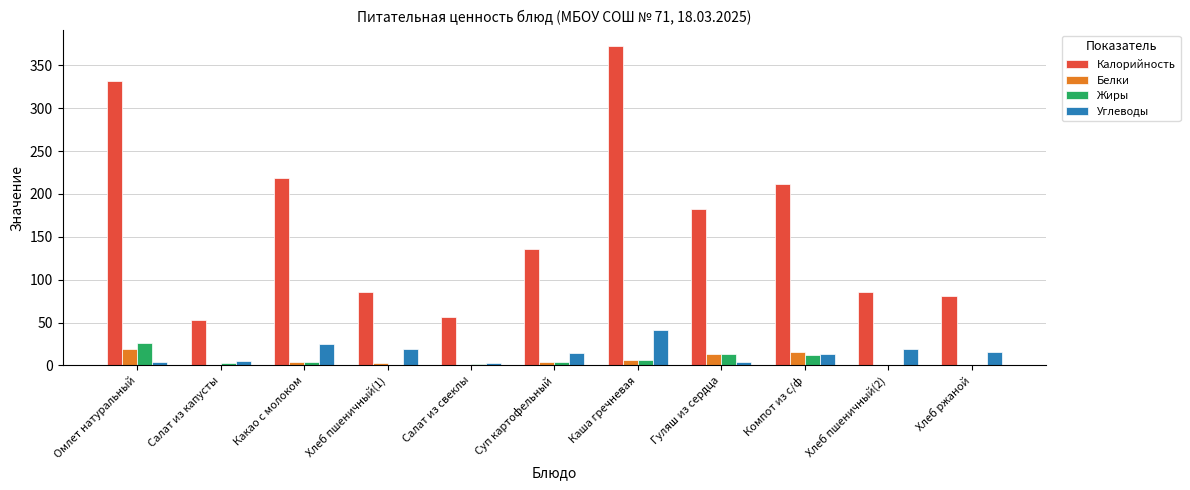

What is the difference between the Белки values at Хлеб ржаной and Какао с молоком?

3.3